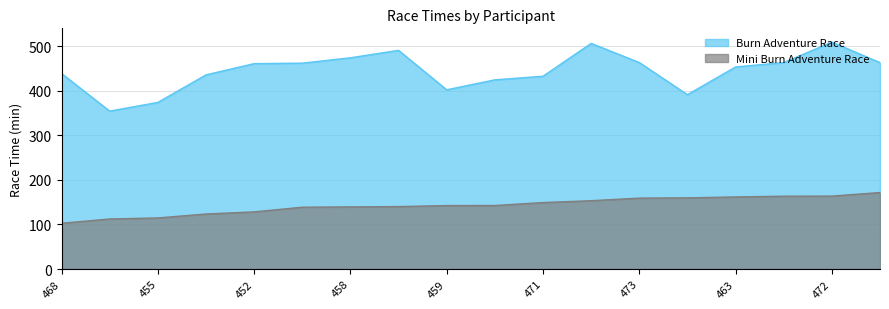

What is the label of the 5th point from the right?

480